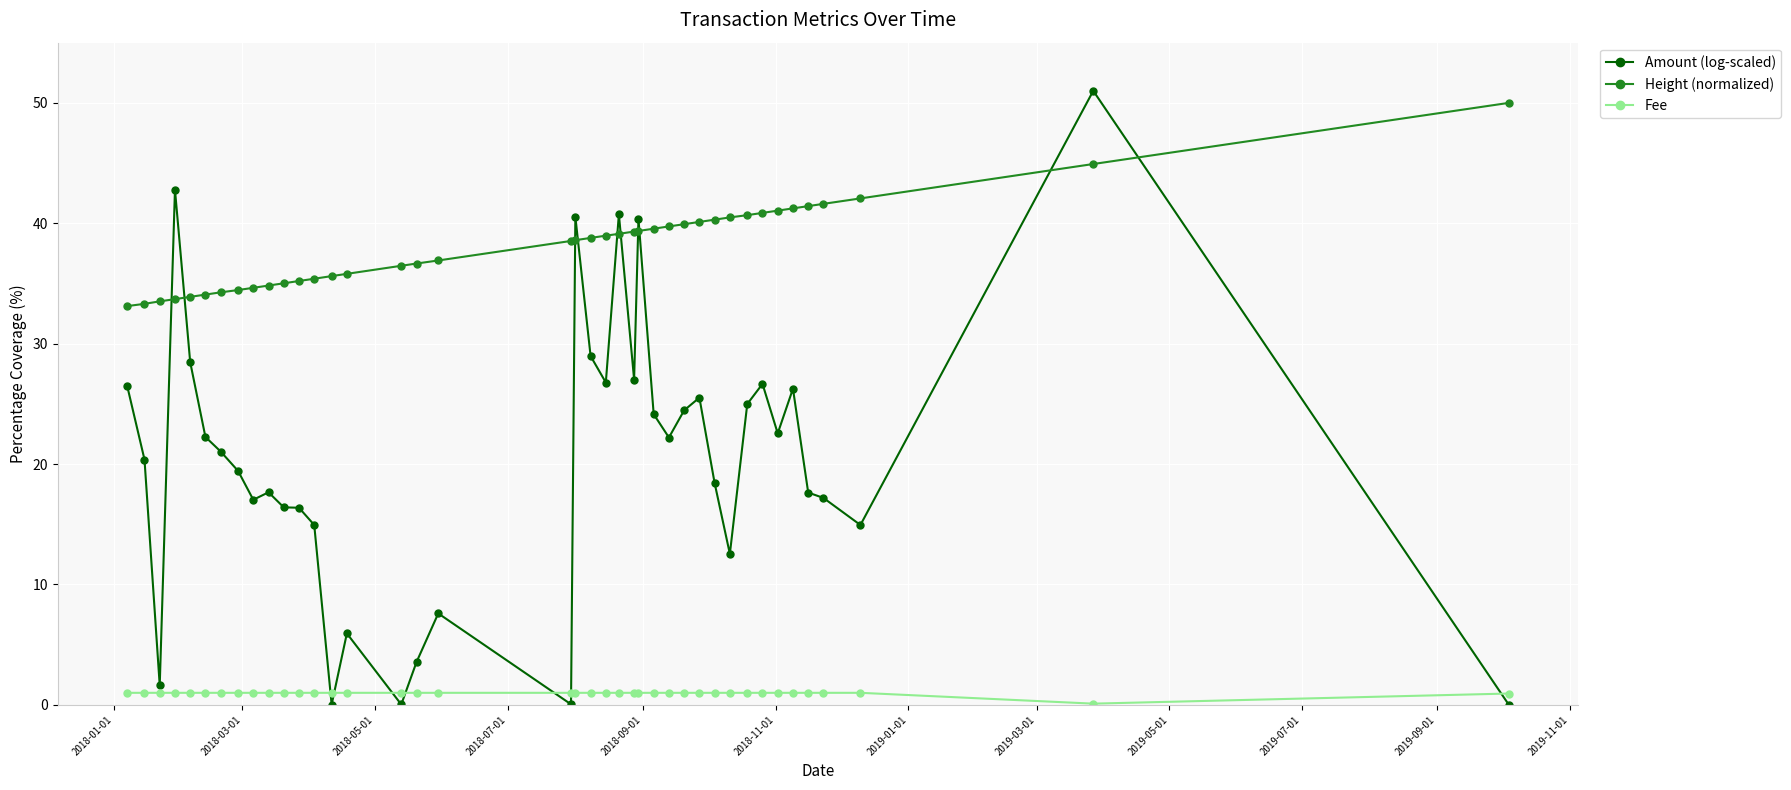

List the series in order of their overall mean, lowest first.

Fee, Amount (log-scaled), Height (normalized)